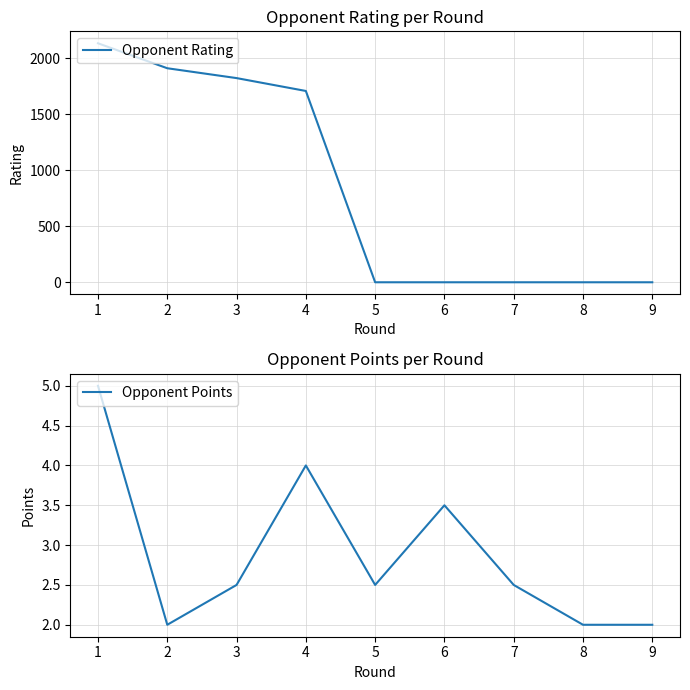

What is the average value of the Opponent Points series?

2.9